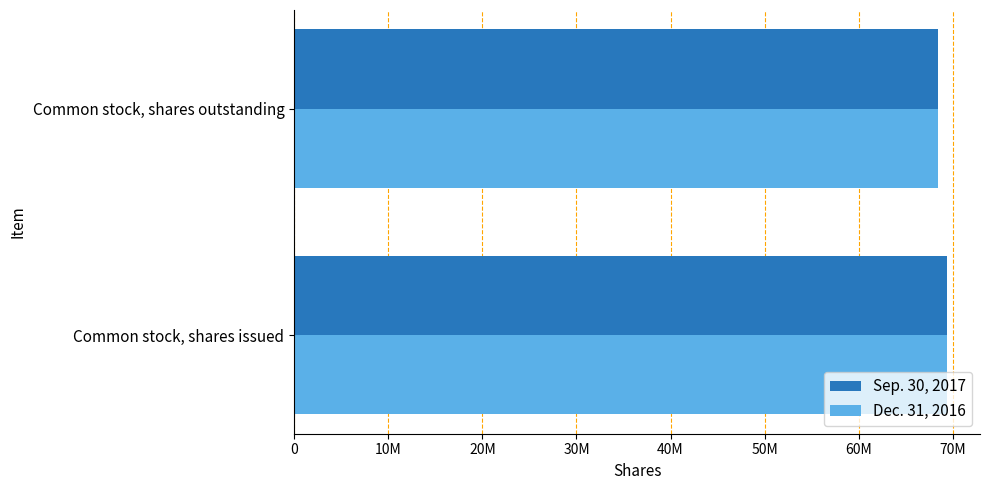

Reading left to right, list all the values displayed in this chart.

Sep. 30, 2017: 69416318	68473561
Dec. 31, 2016: 69416318	68473561